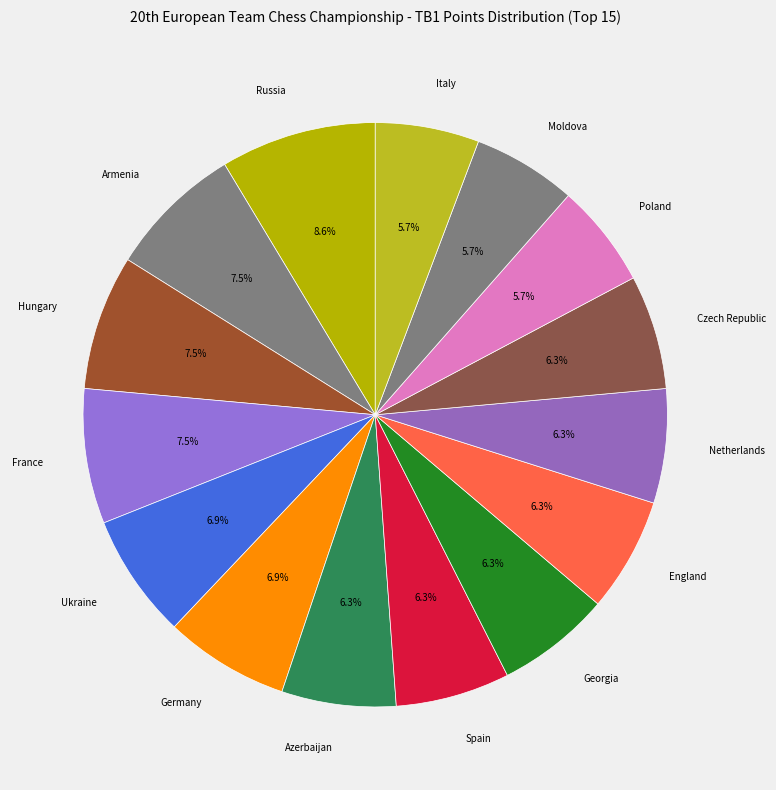

How many slices are in this pie chart?

15